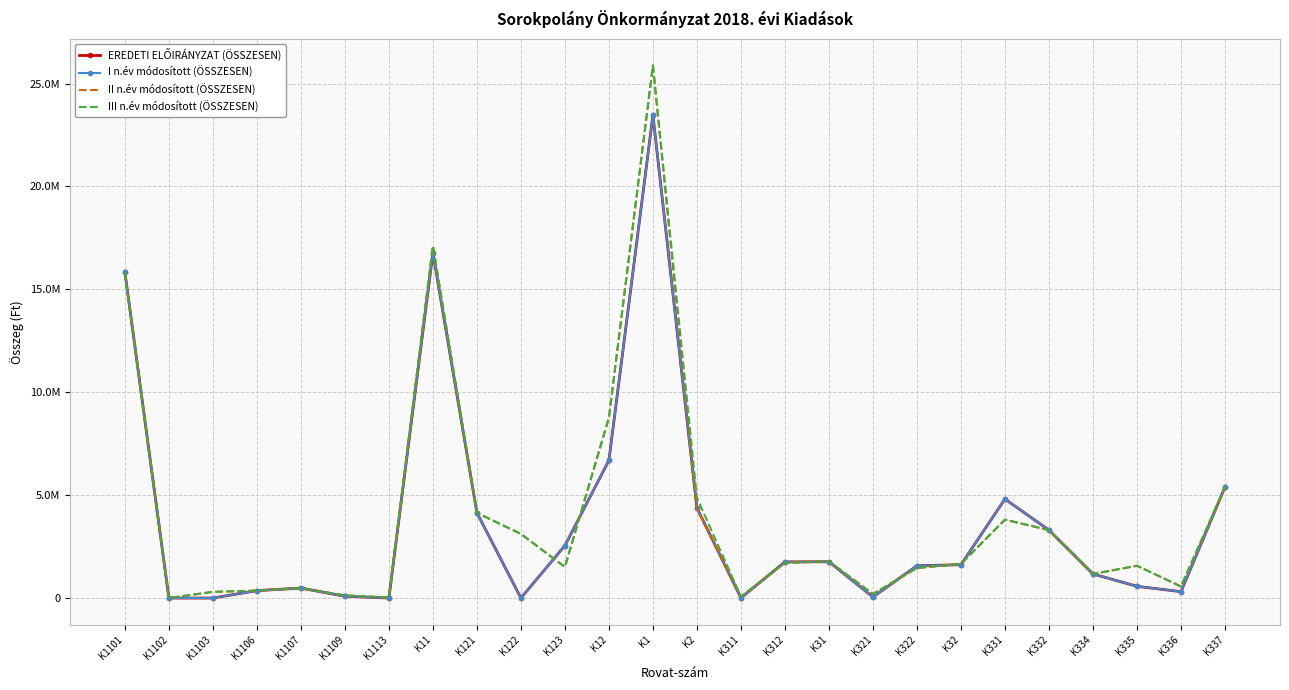

True or false: EREDETI ELŐIRÁNYZAT (ÖSSZESEN) and I n.év módosított (ÖSSZESEN) cross at least once.

False